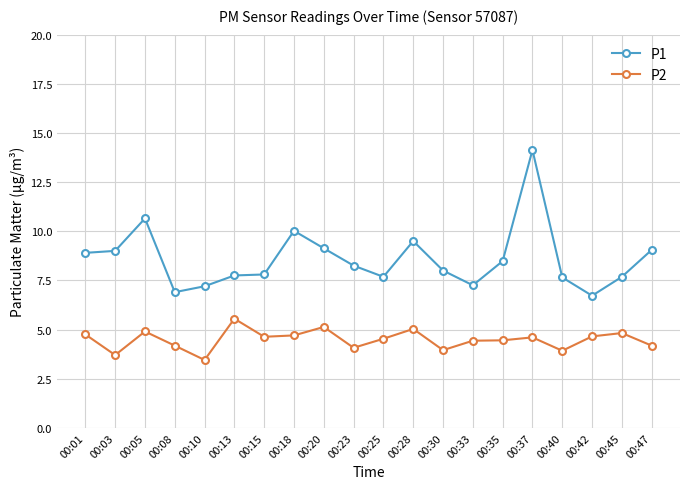

True or false: P1 and P2 intersect in this chart.

False